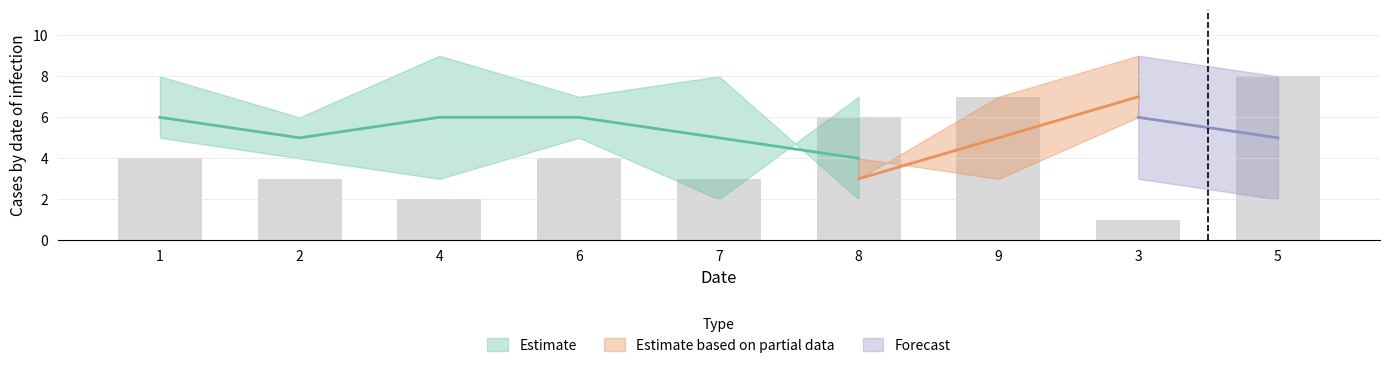

Which category has the lowest value across all series?

3